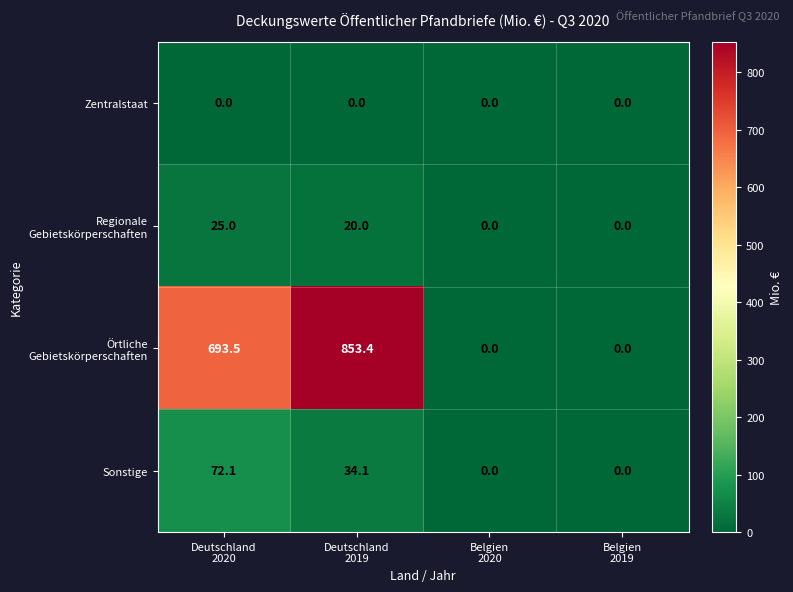

What is the highest value of the Sonstige series?

72.1